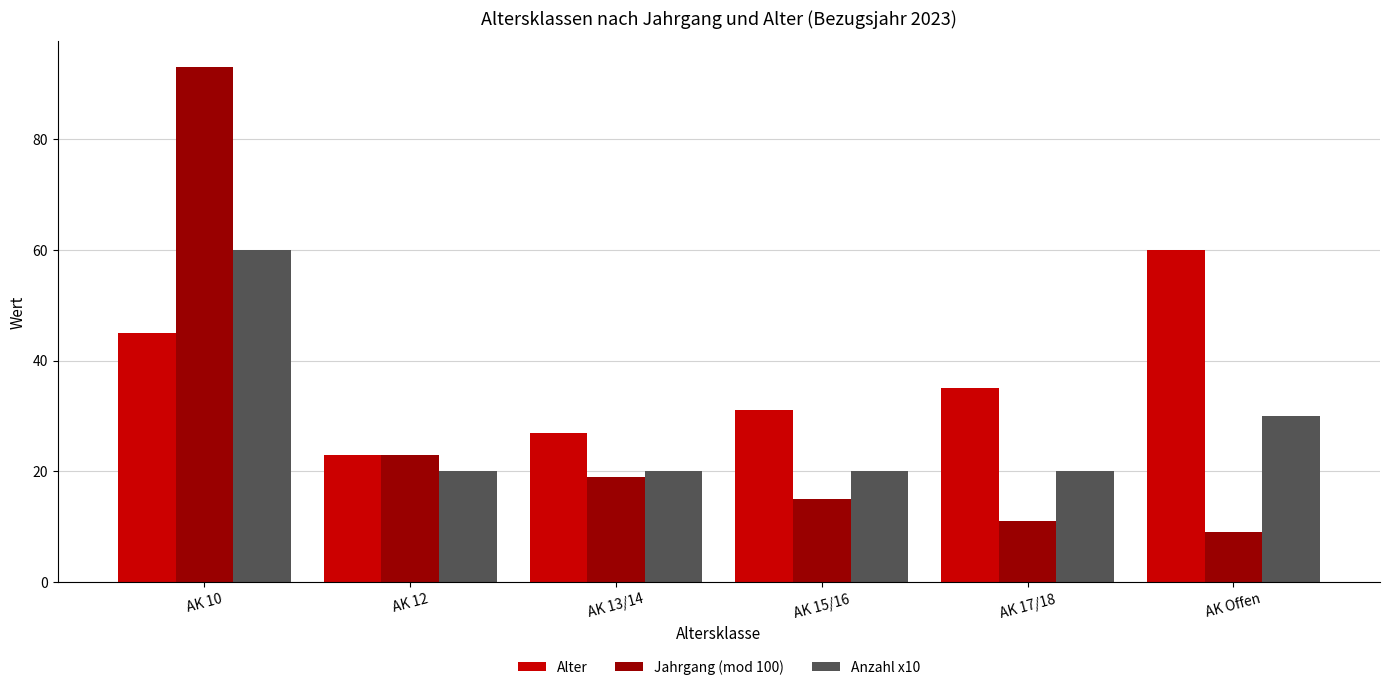

List the labels in order of Jahrgang (mod 100) value, smallest first.

AK Offen, AK 17/18, AK 15/16, AK 13/14, AK 12, AK 10